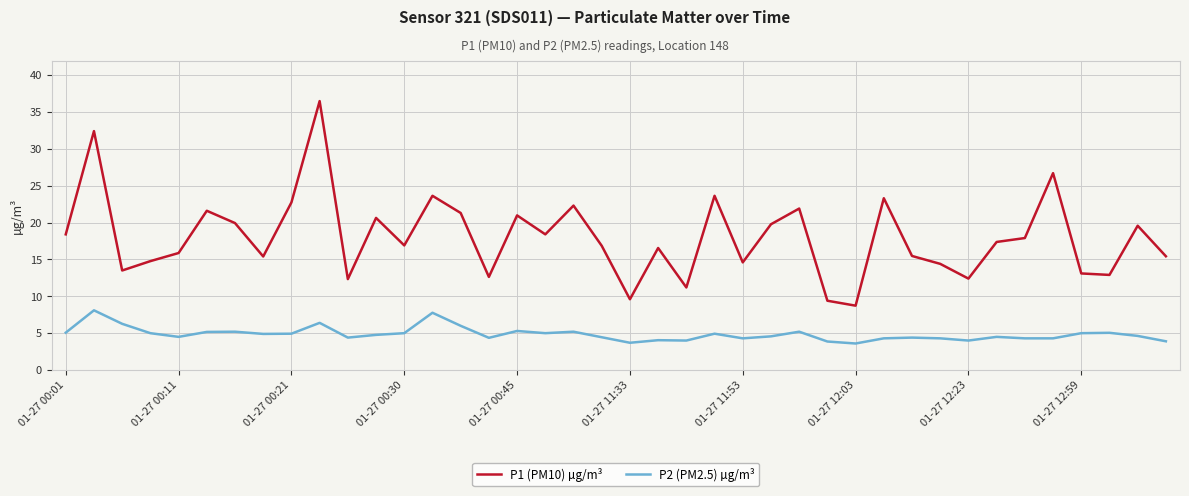

What is the difference between the maximum and minimum values in the P2 (PM2.5) µg/m³ series?

4.5